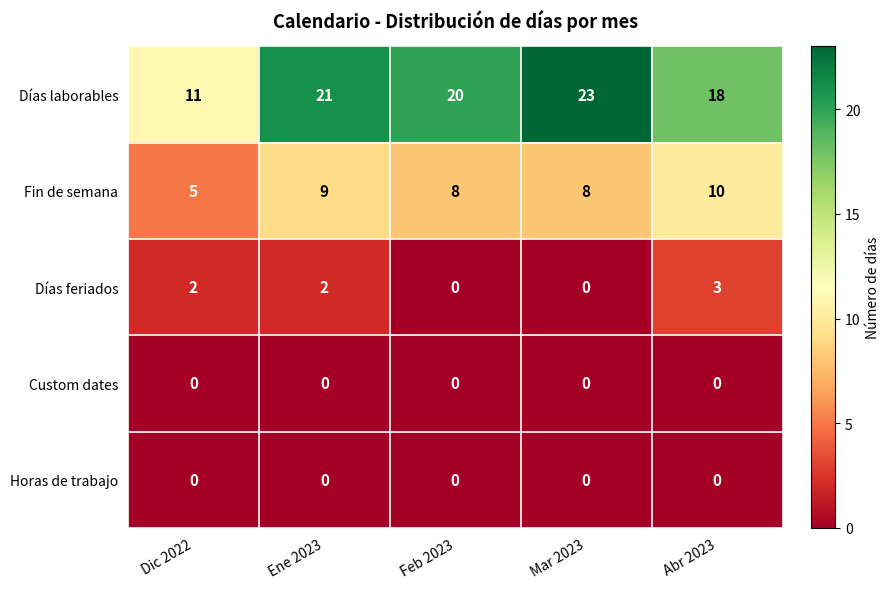

Which series has the largest total across all categories?

Días laborables